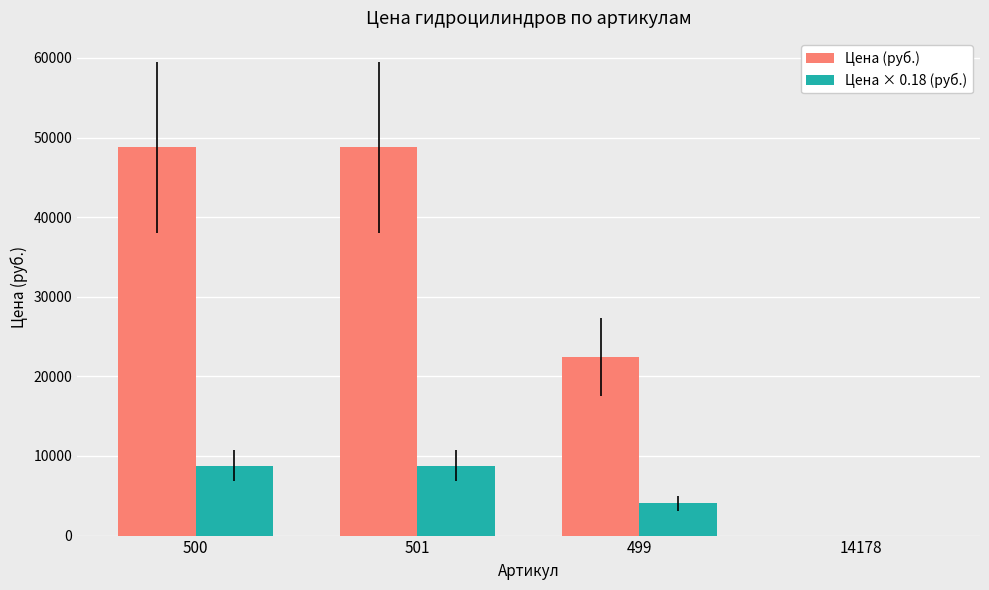

What is the average value of the Цена (руб.) series?

30002.0